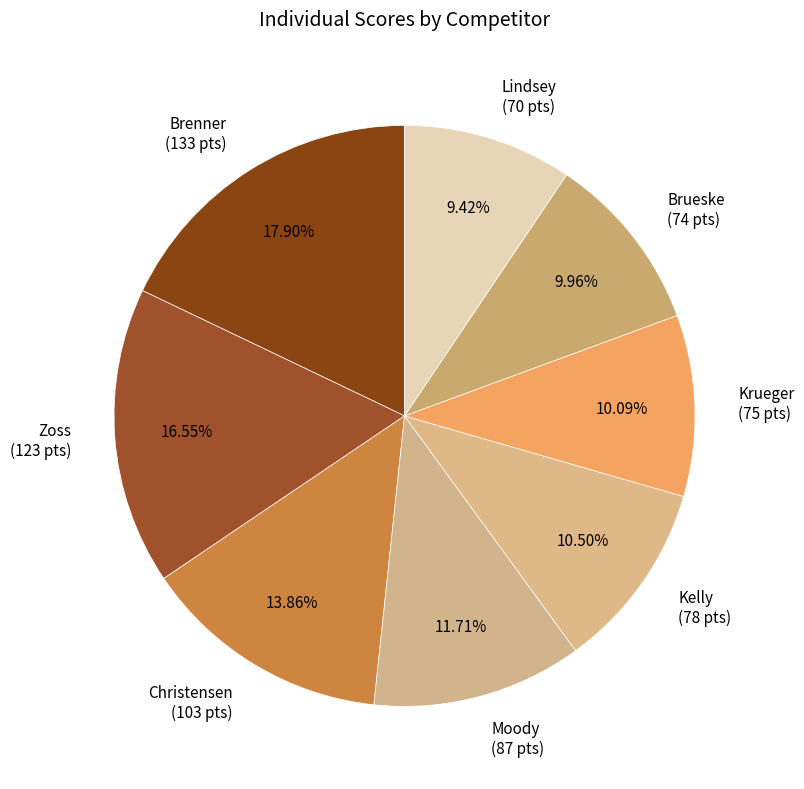

To the nearest percent, what is the combined percentage of Moody and Brenner?

30%